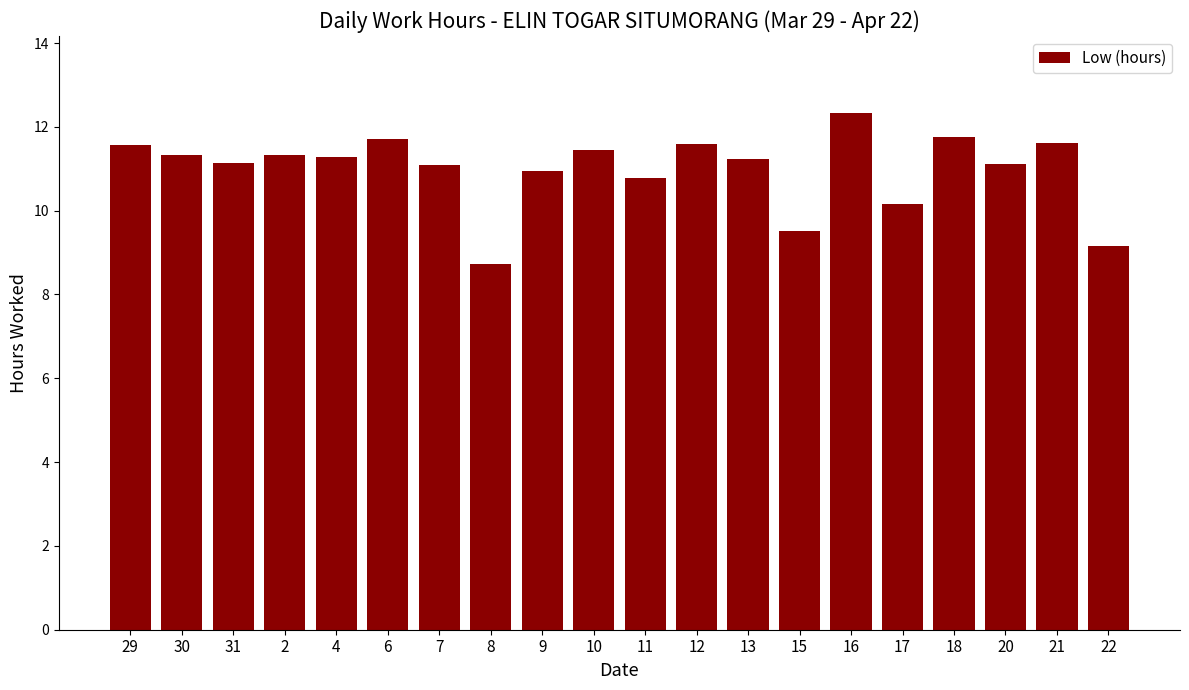

What is the value of the 6th bar from the left?

11.7